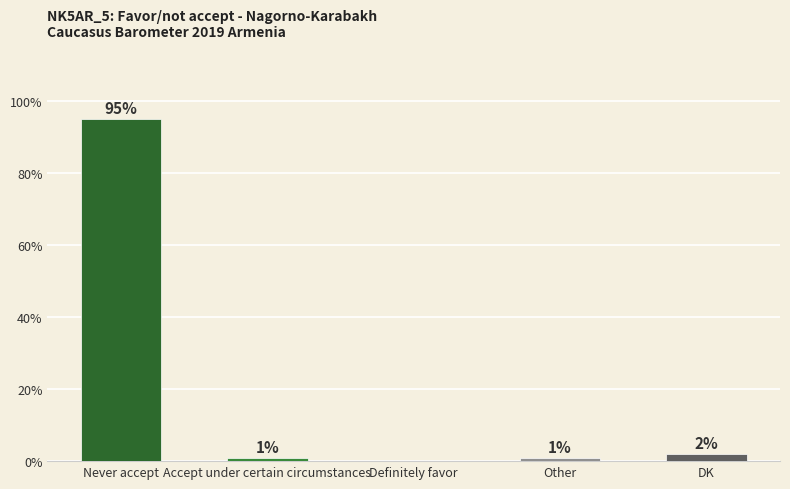

Where is the data nearest to the value 47?

DK